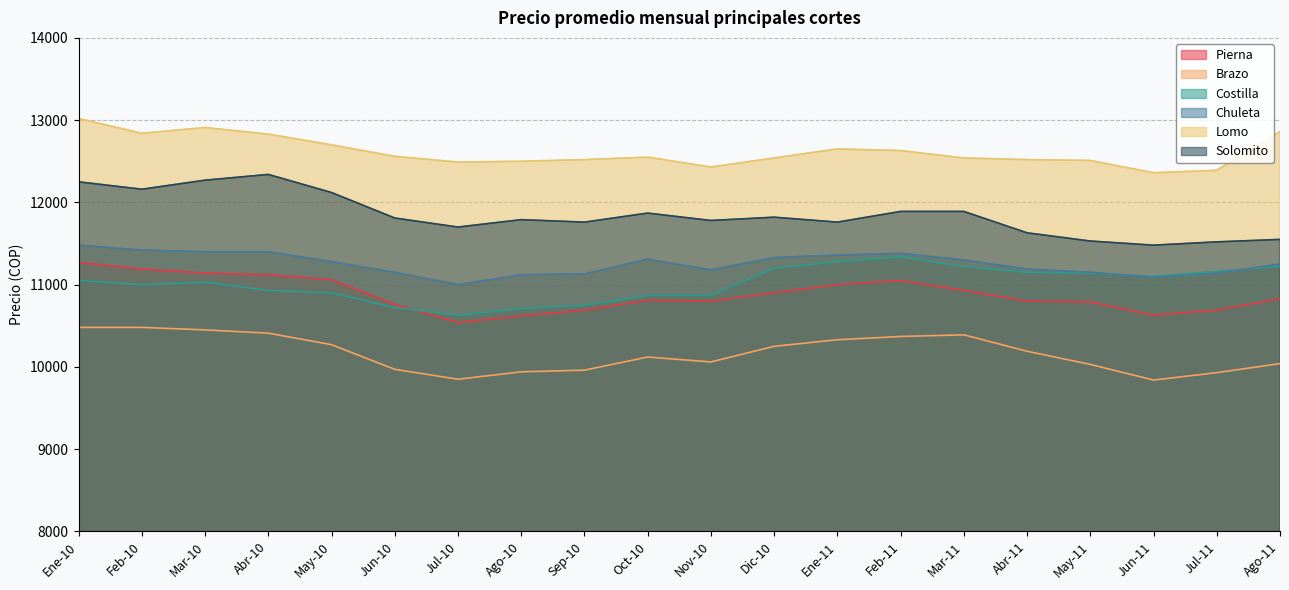

What is the value of the Pierna point at the 10th from the left?

10810